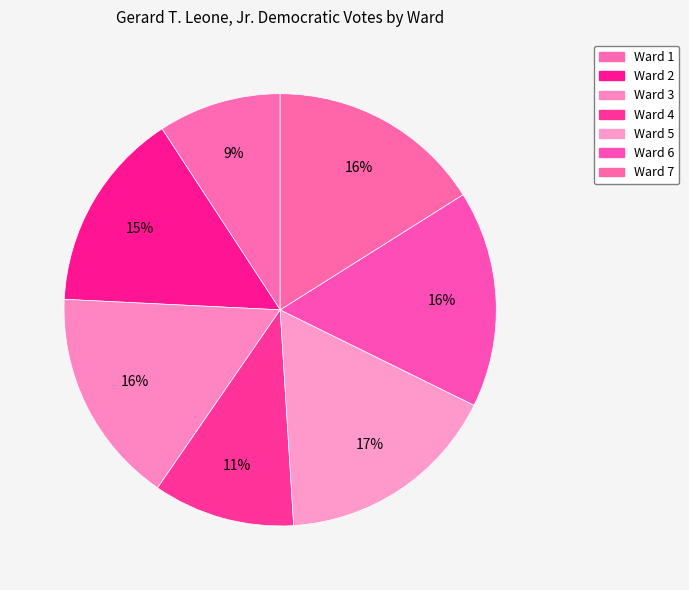

Is the sum of Ward 5 and Ward 7 greater than half?

No